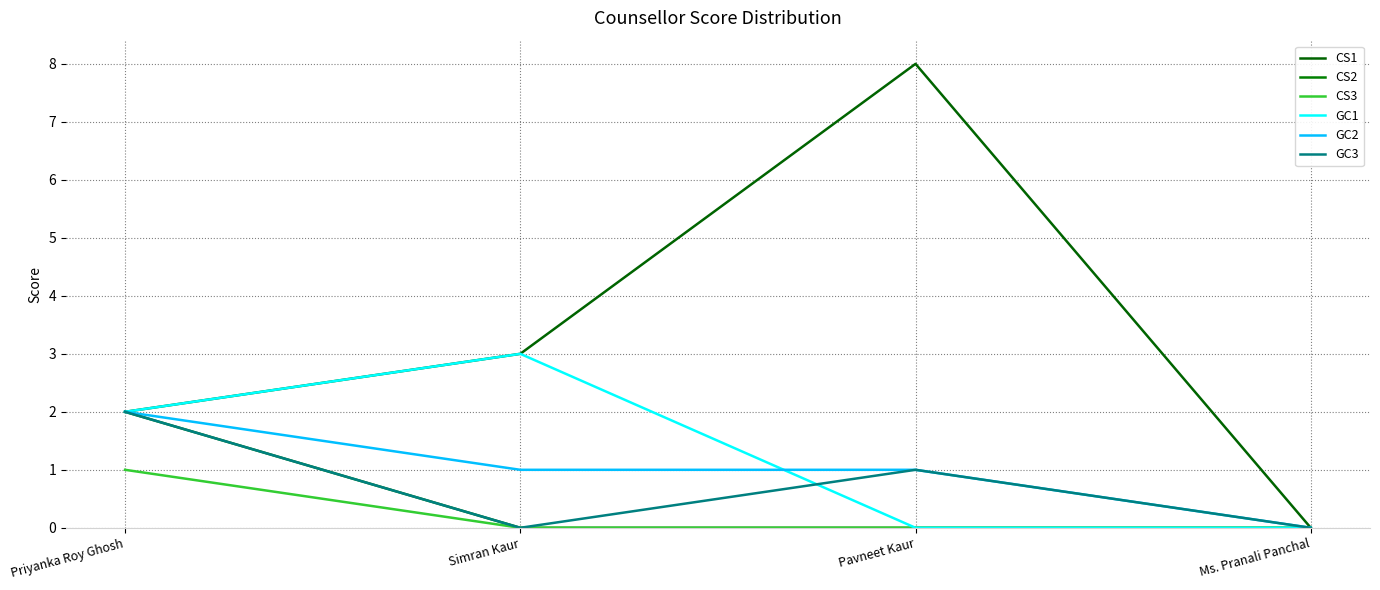

How many series are shown in this chart?

6